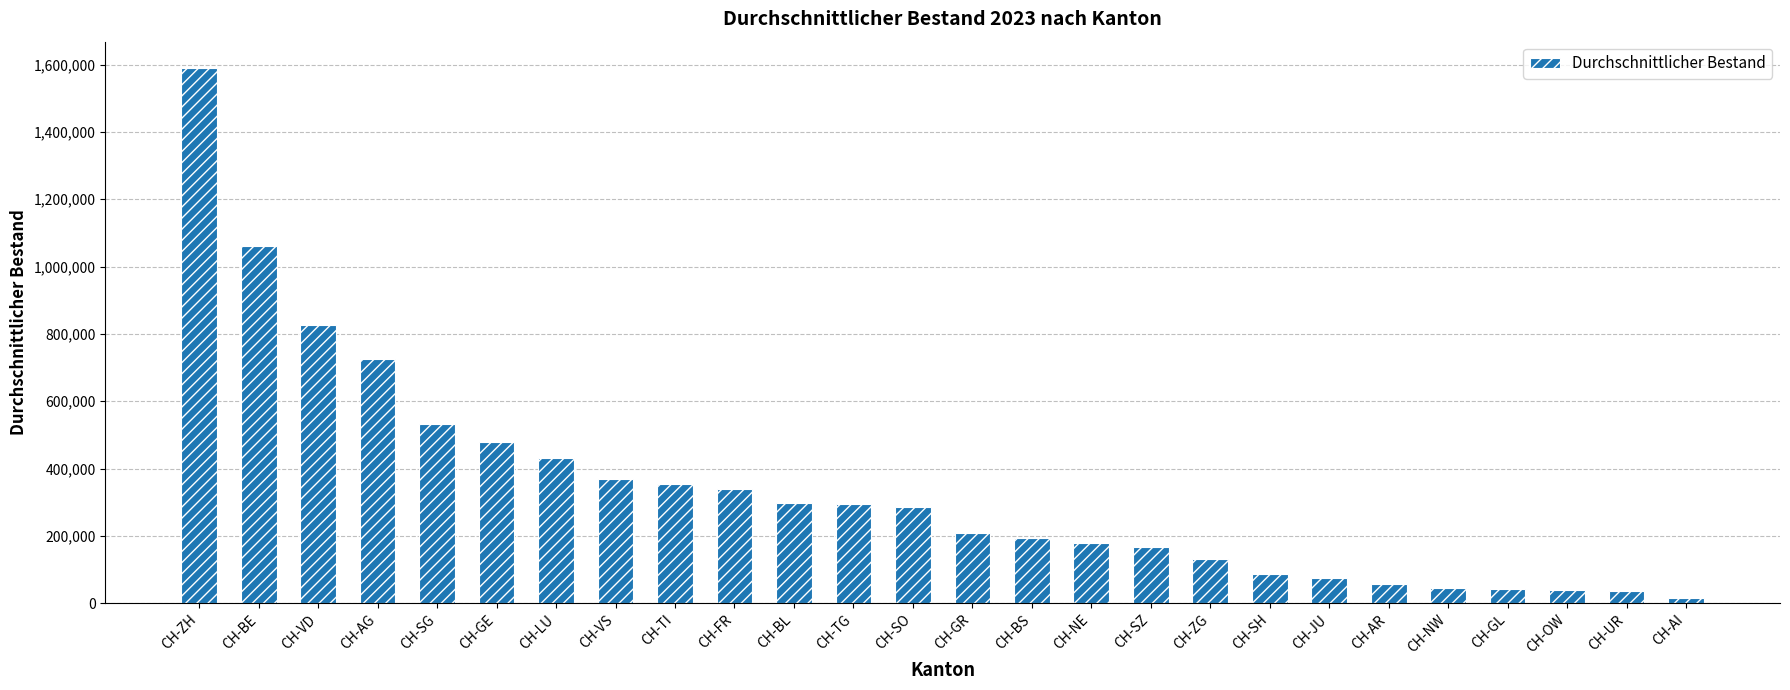

Which category has the lowest value across all series?

CH-AI